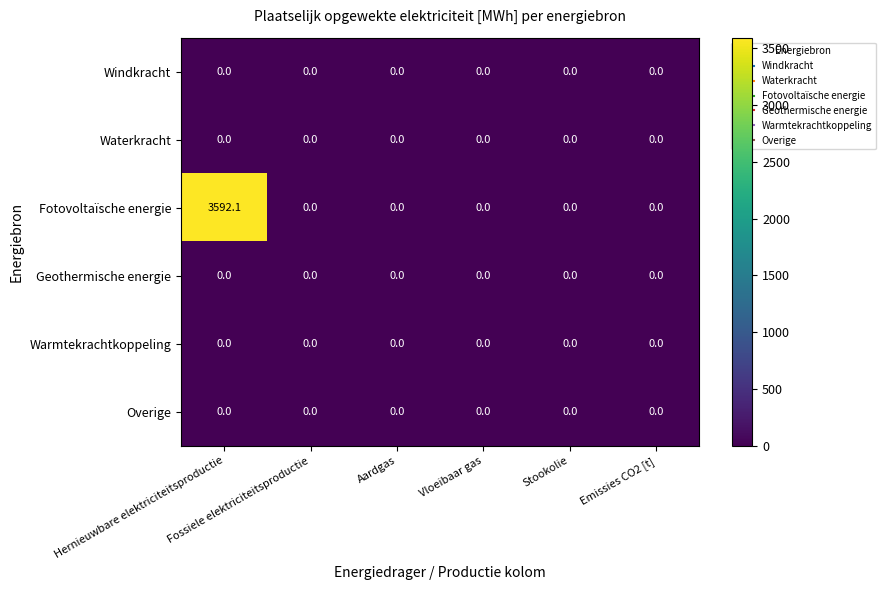

Which series has the widest spread of values?

Fotovoltaïsche energie